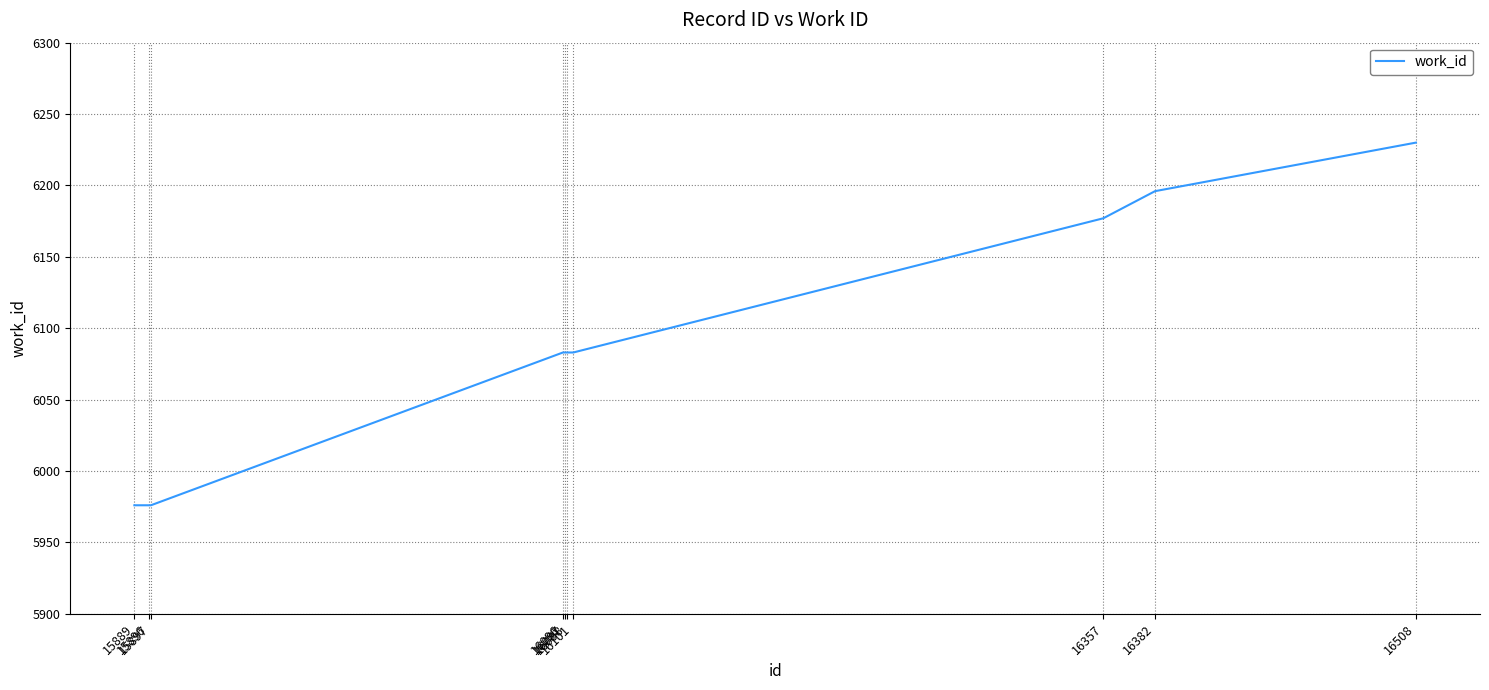

Which label corresponds to the largest value in the chart?

16508